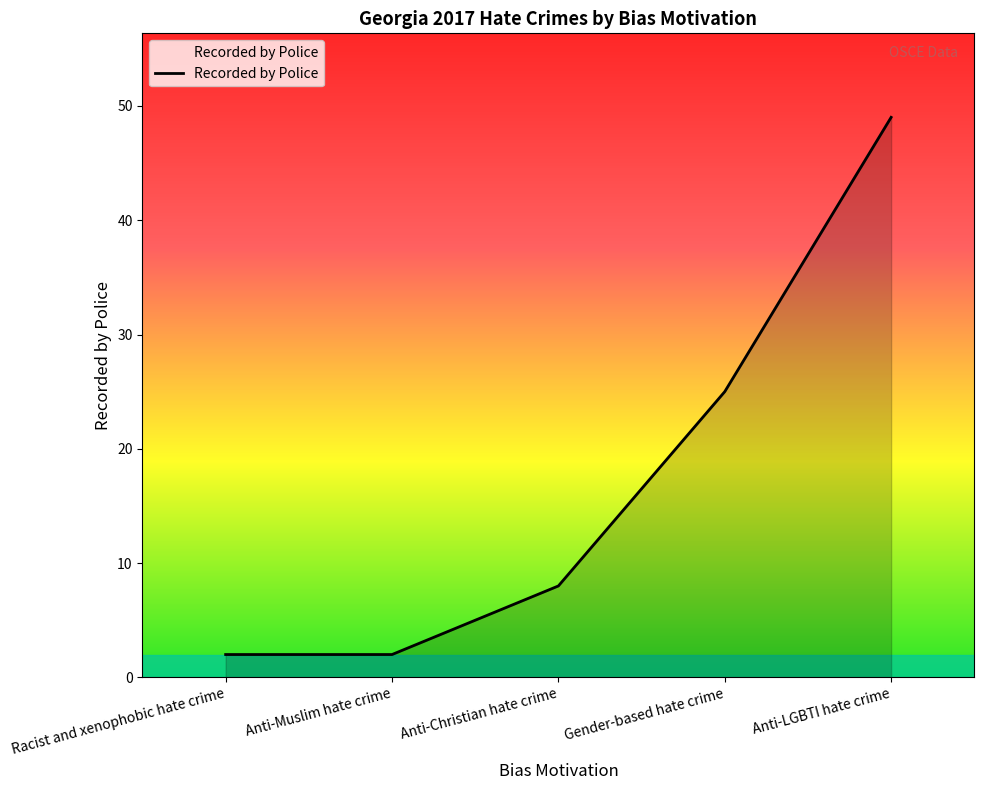

What is the minimum value shown in the chart?

2